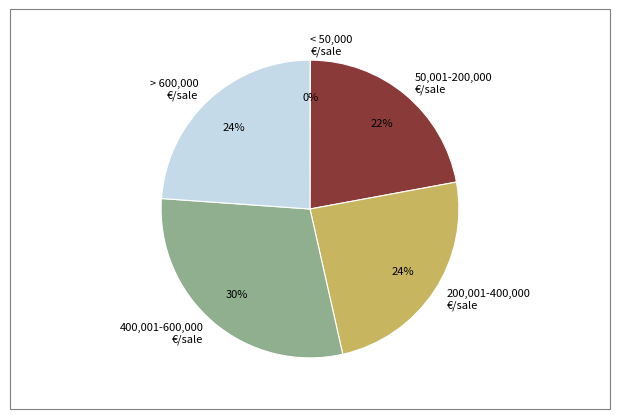

Which slice is the largest?

400,001-600,000 €/sale